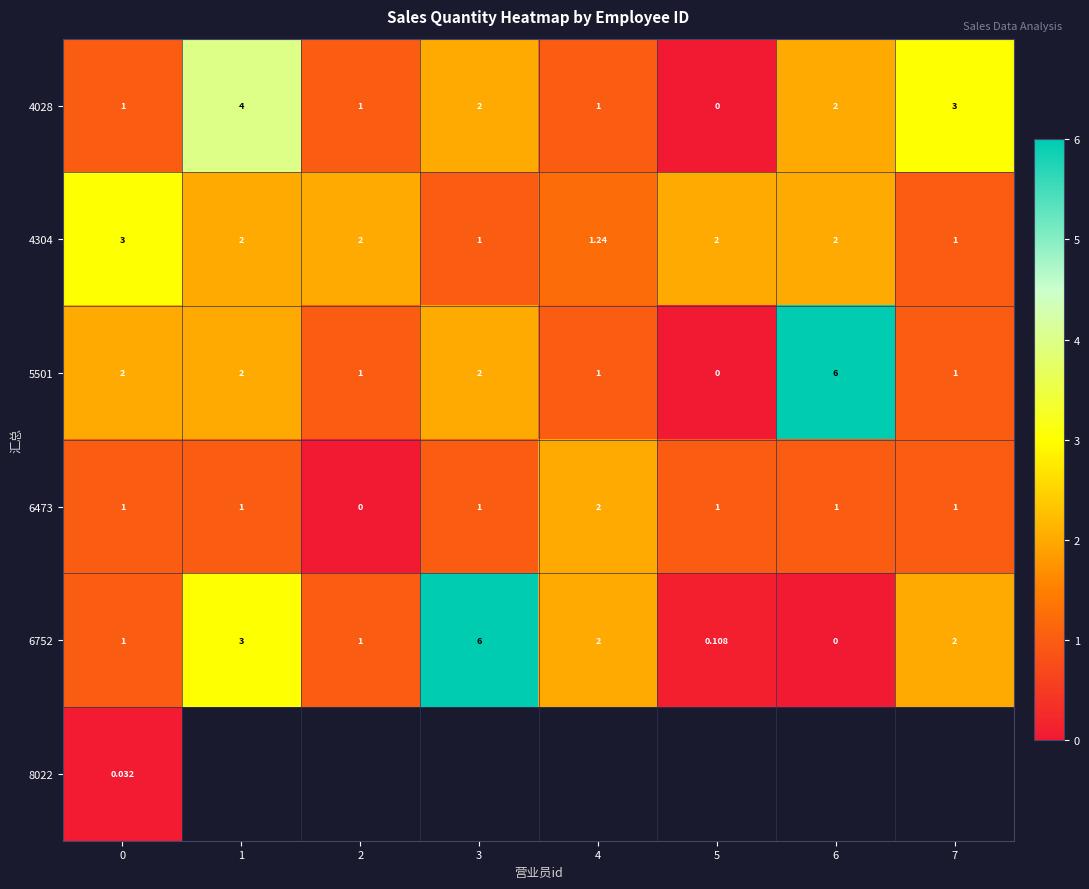

What is the difference between the highest and lowest values at 5?

2.0